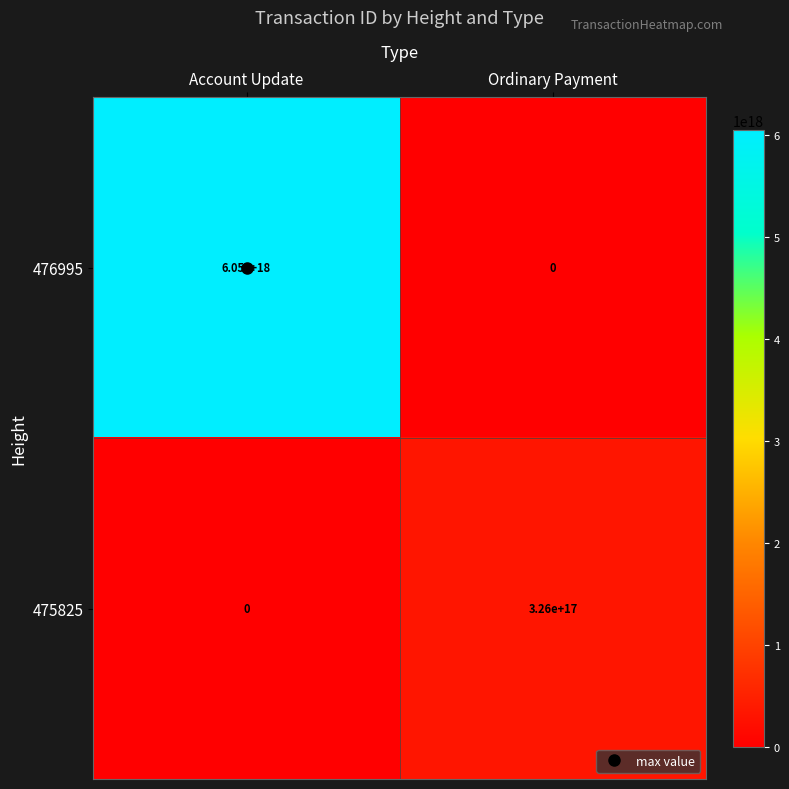

Between Account Update and Ordinary Payment, which series saw the biggest shift?

476995